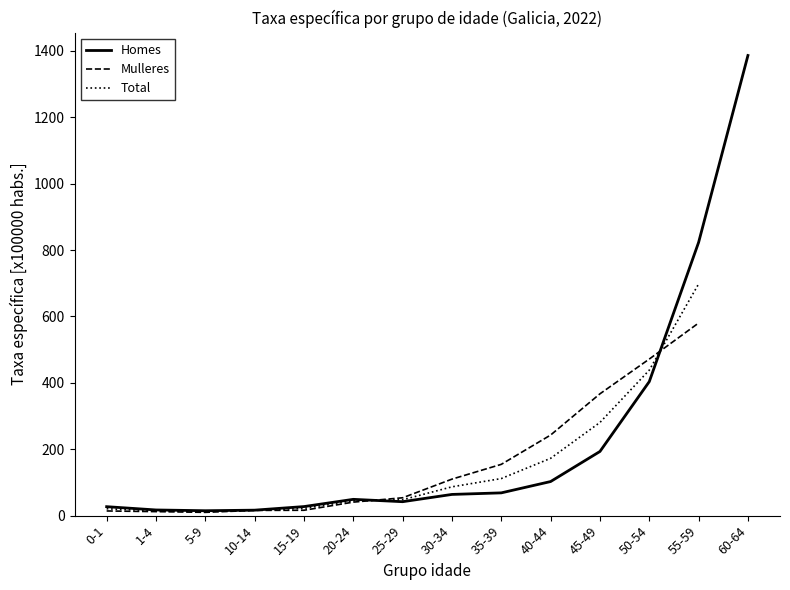

True or false: Total has a value of 47.8 at 25-29.

True